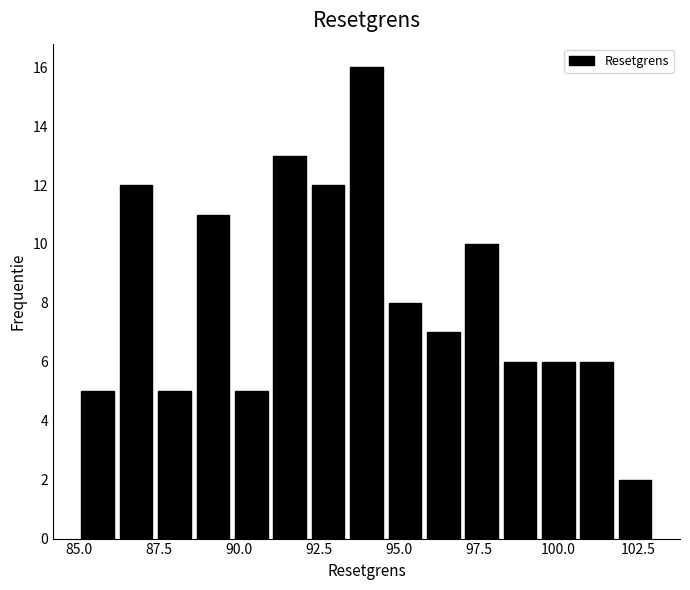

Read against the x-axis, roughly where is the centre of the tallest bar?

94.0